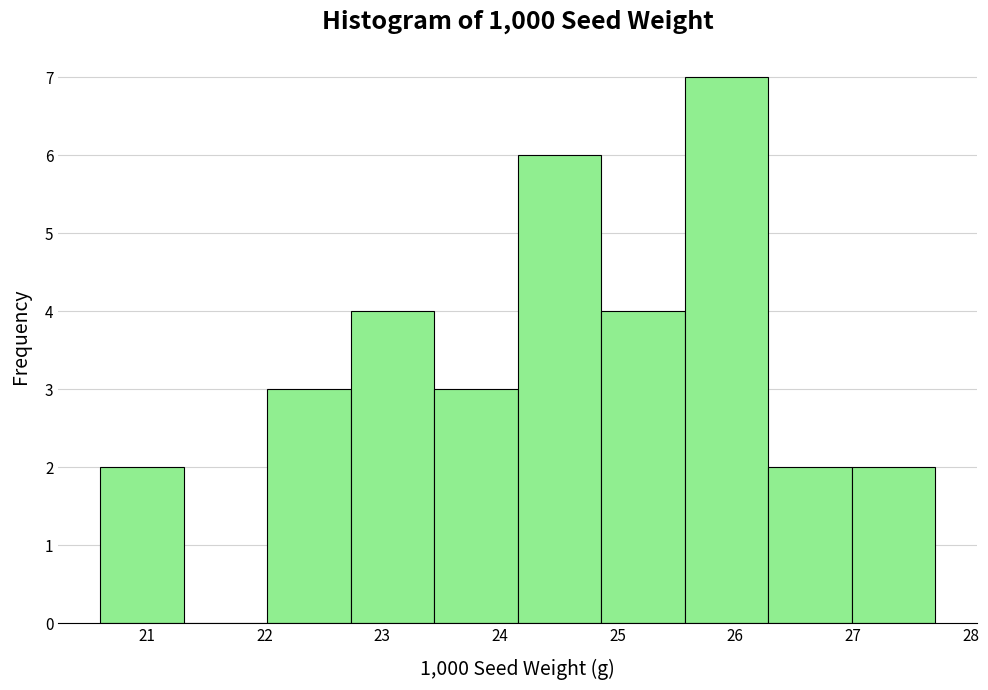

Reading left to right, list every bar in this chart as the range it spans on the x-axis followed by its height. Neither the bar edges nor the heights are printed on the chart, so give them approximately, as read against the axes.

20.60 to 21.31: 2
21.31 to 22.02: 0
22.02 to 22.73: 3
22.73 to 23.44: 4
23.44 to 24.15: 3
24.15 to 24.86: 6
24.86 to 25.57: 4
25.57 to 26.28: 7
26.28 to 26.99: 2
26.99 to 27.70: 2